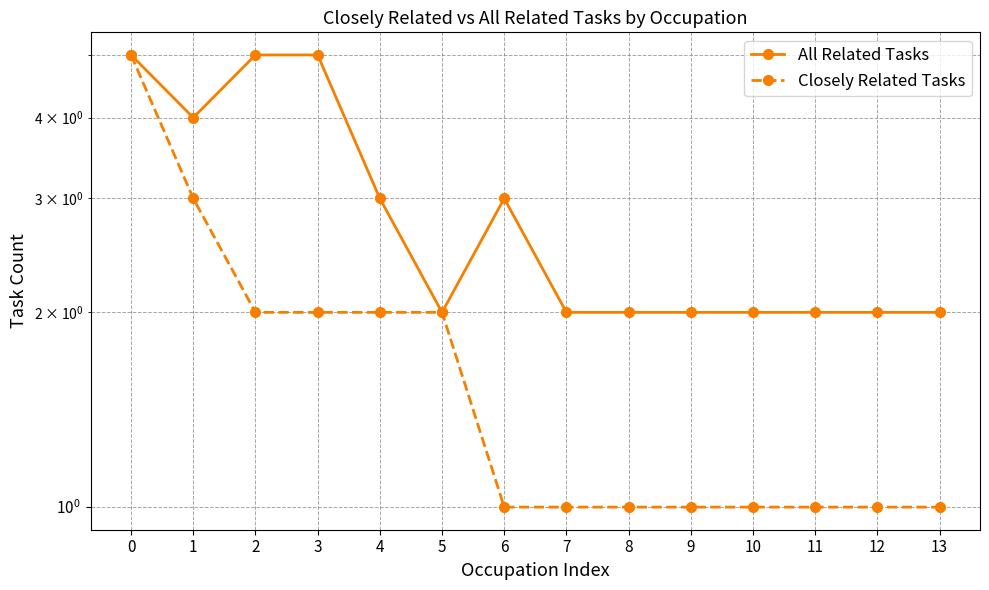

Between 1 and 11, which series saw the biggest shift?

All Related Tasks